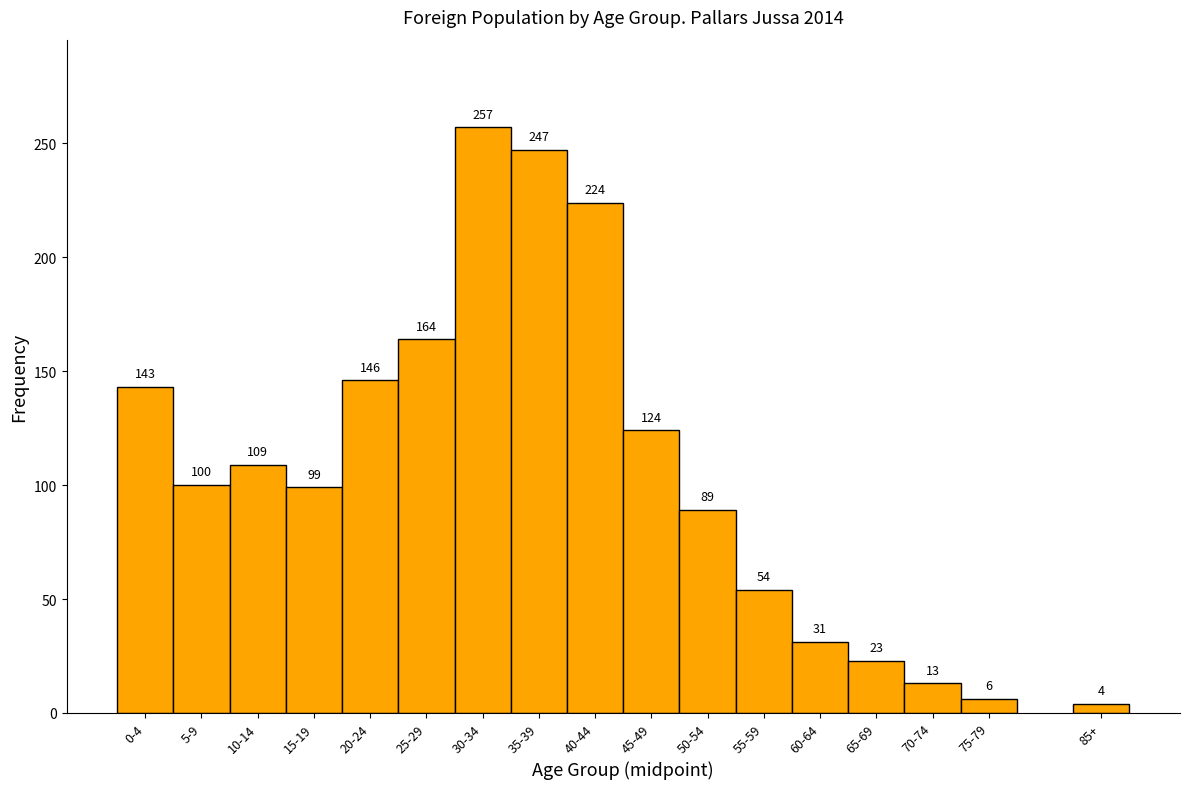

Reading left to right, what are all the values shown in this chart?

0-4=143	5-9=100	10-14=109	15-19=99	20-24=146	25-29=164	30-34=257	35-39=247	40-44=224	45-49=124	50-54=89	55-59=54	60-64=31	65-69=23	70-74=13	75-79=6	85+=4